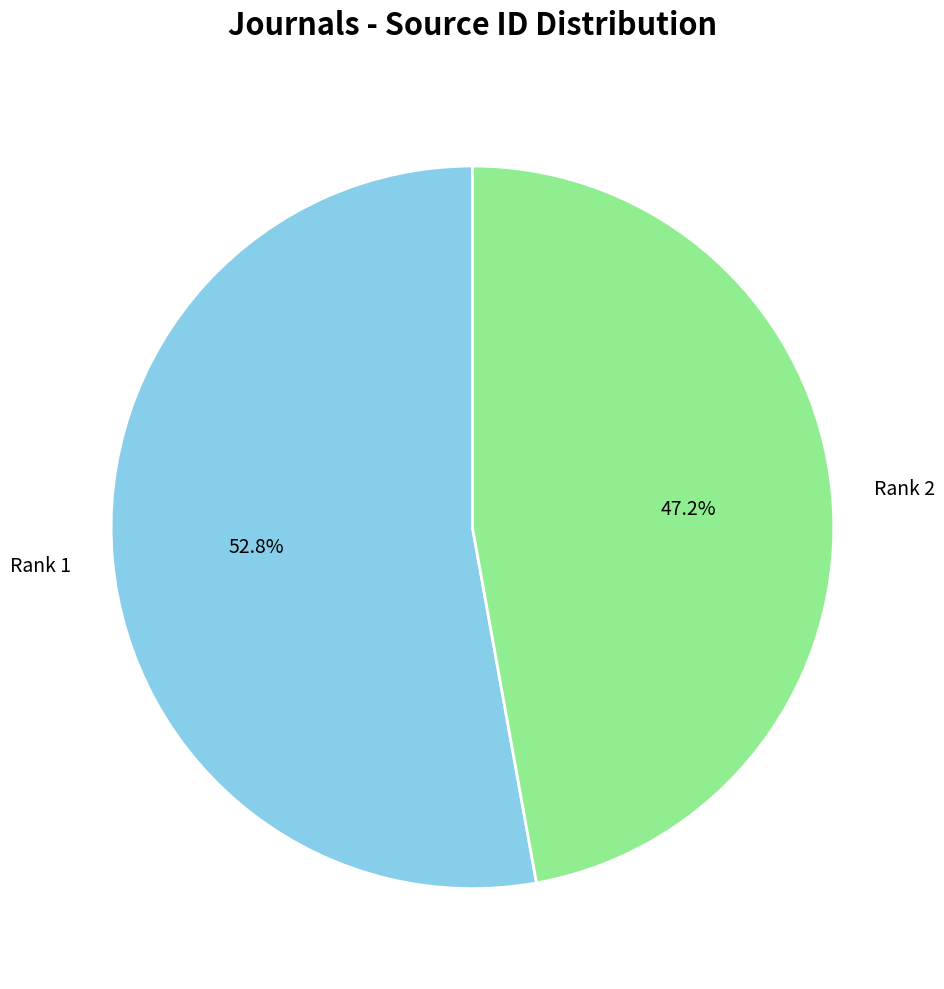

Is there a majority slice in this chart?

Yes